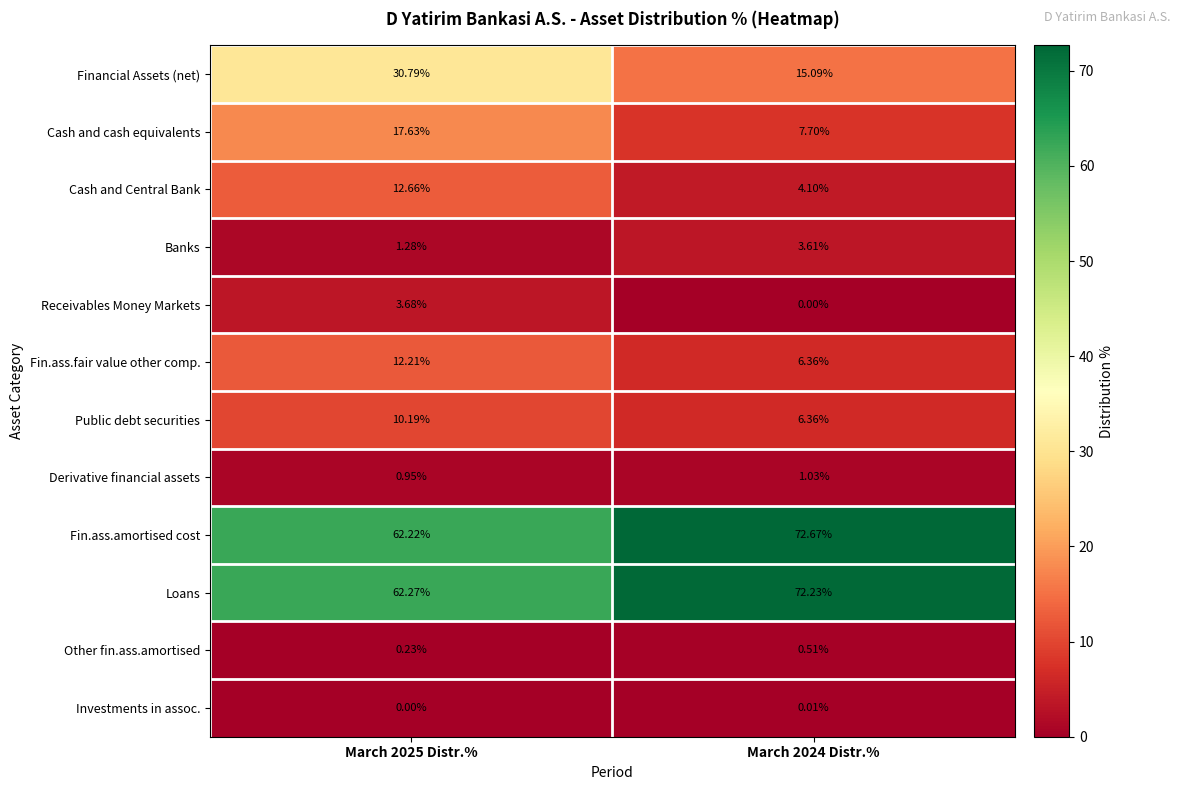

What is the spread (max minus min) of values at March 2024 Distr.%?

72.7